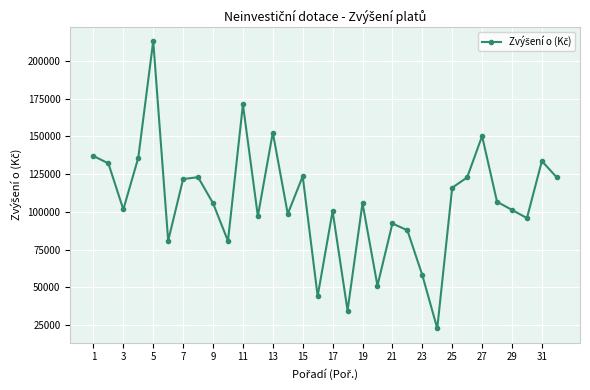

What is the minimum value shown in the chart?

22727